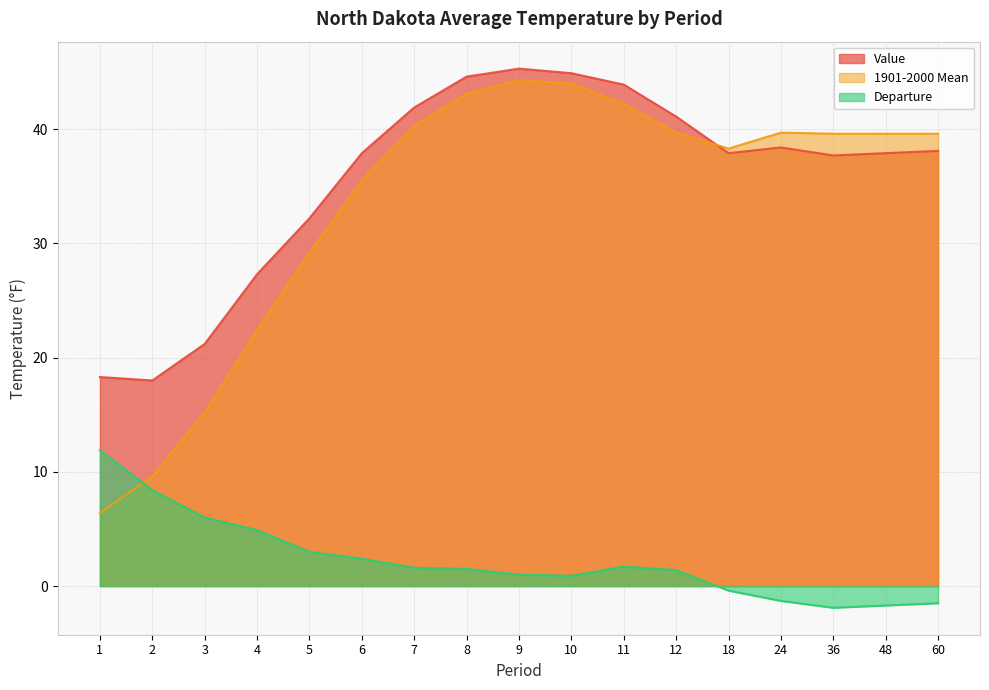

How many lines are shown in the chart?

3